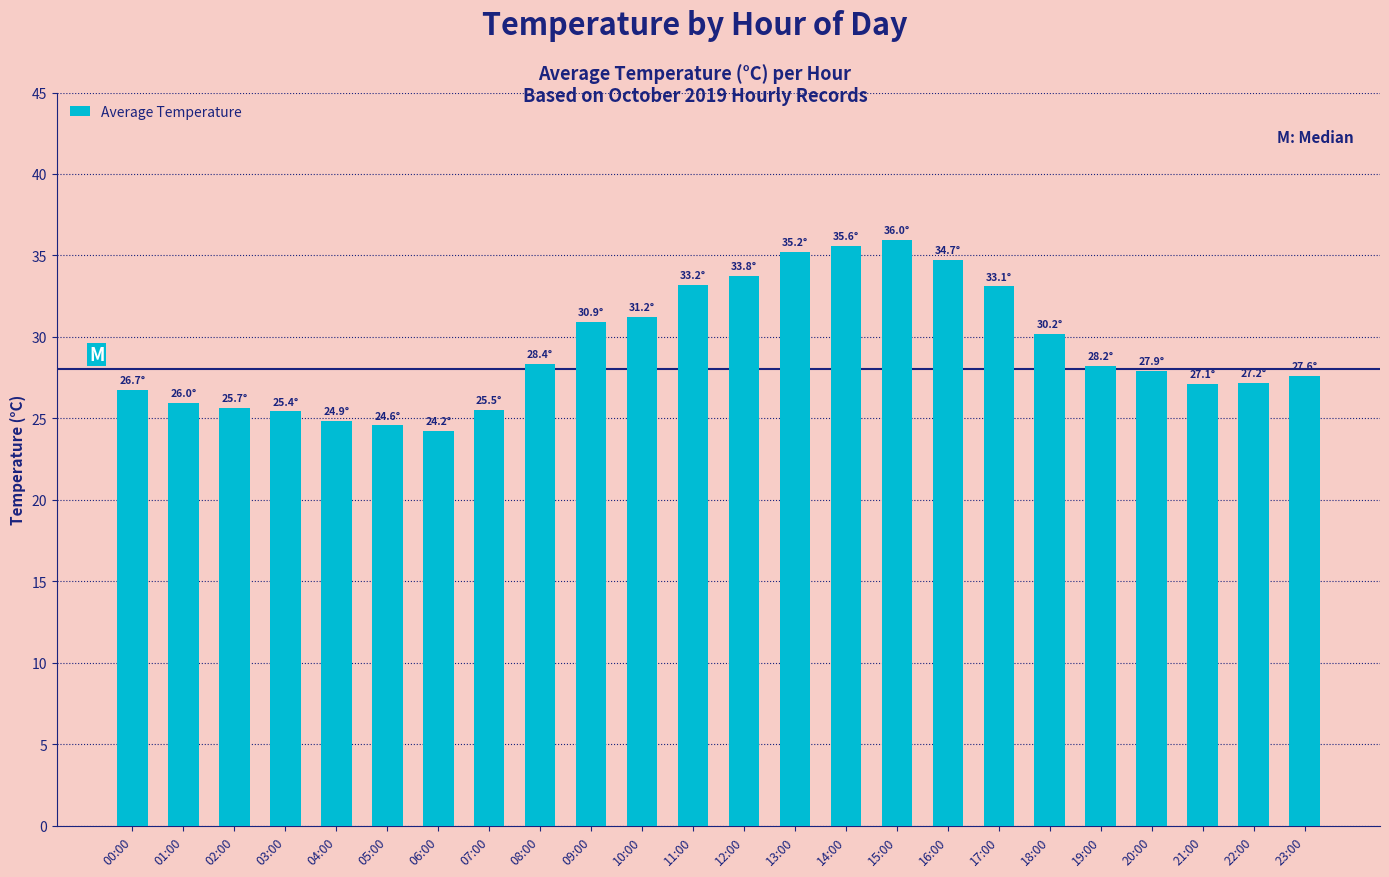

What is the greatest value displayed?

36.0